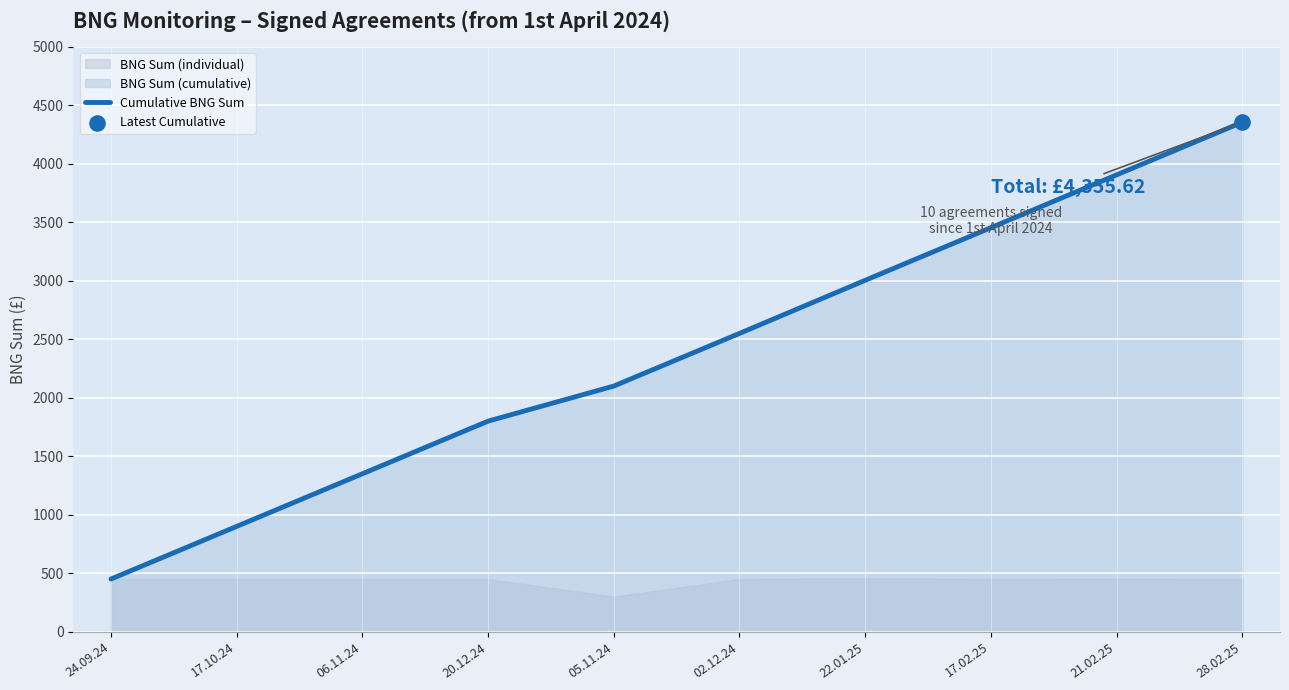

What is the ratio of the value at 17.02.25 to the value at 20.12.24?

1.9